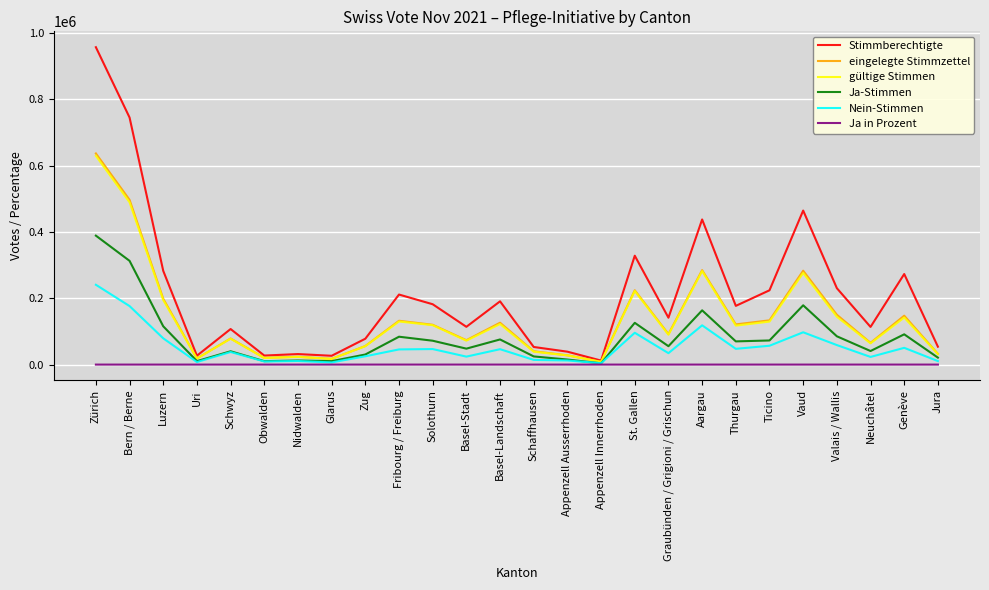

What is the greatest value displayed?

956792.0